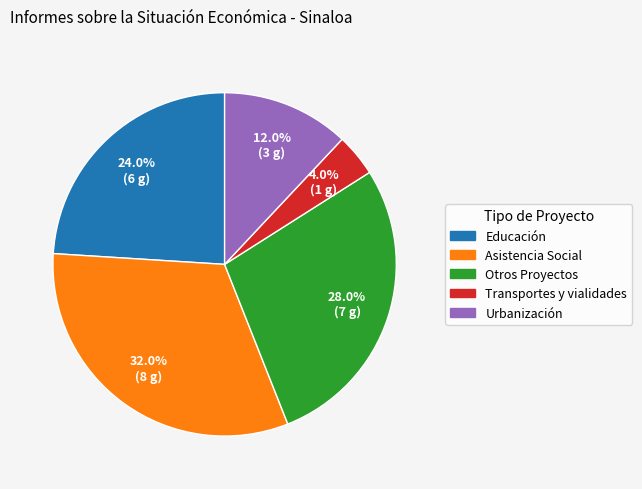

What percentage is the Urbanización slice, to the nearest percent?

12%